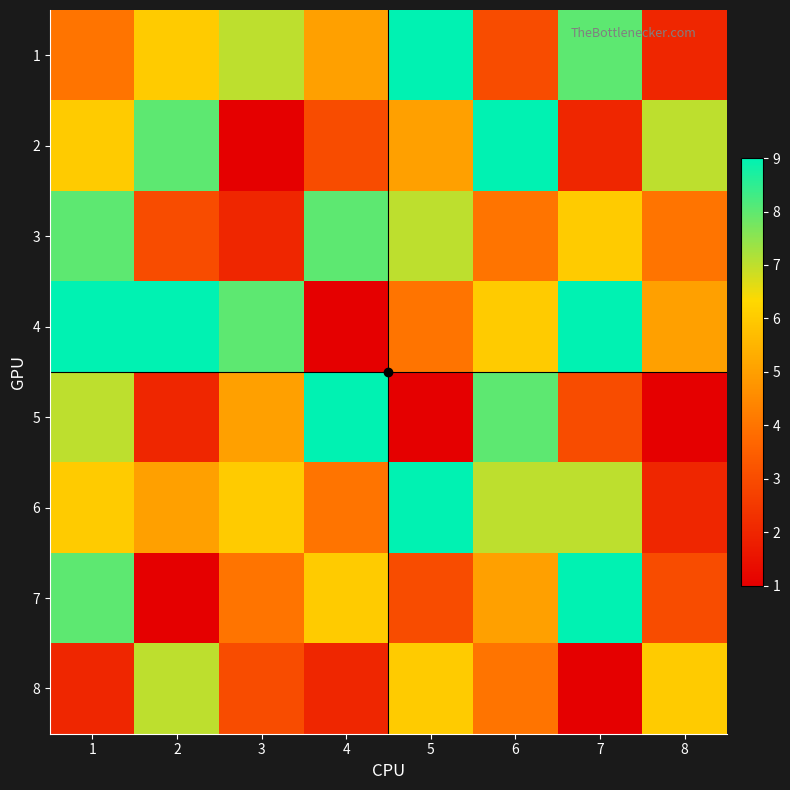

What is the spread (max minus min) of values at 8?

6